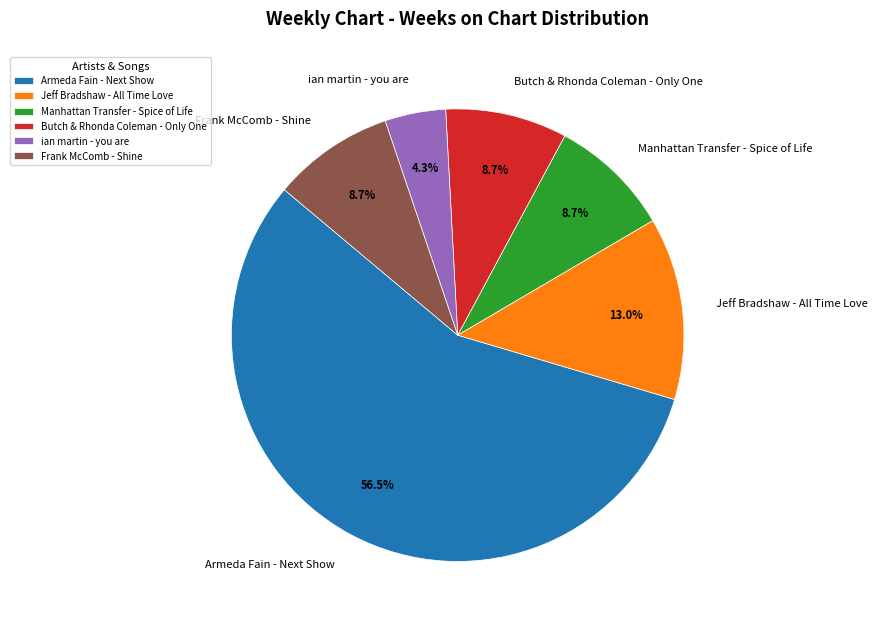

Is the sum of Butch & Rhonda Coleman - Only One and Manhattan Transfer - Spice of Life greater than half?

No